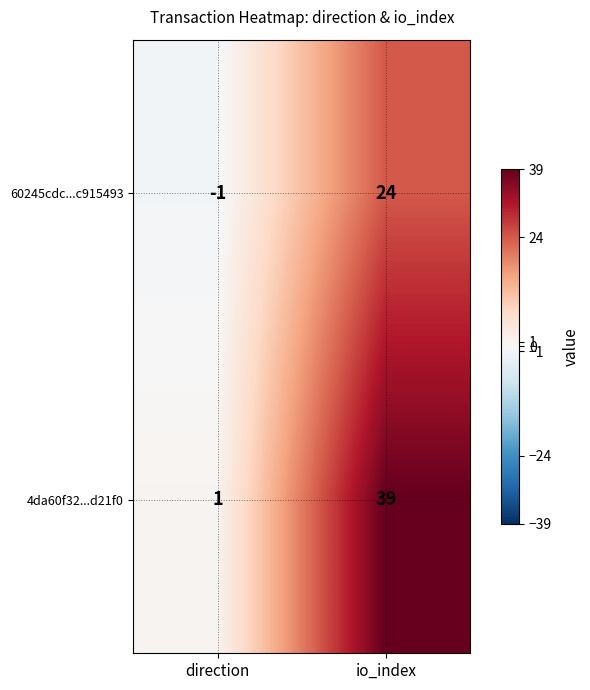

What is the sum of the 4da60f32...d21f0 values at direction and io_index?

40